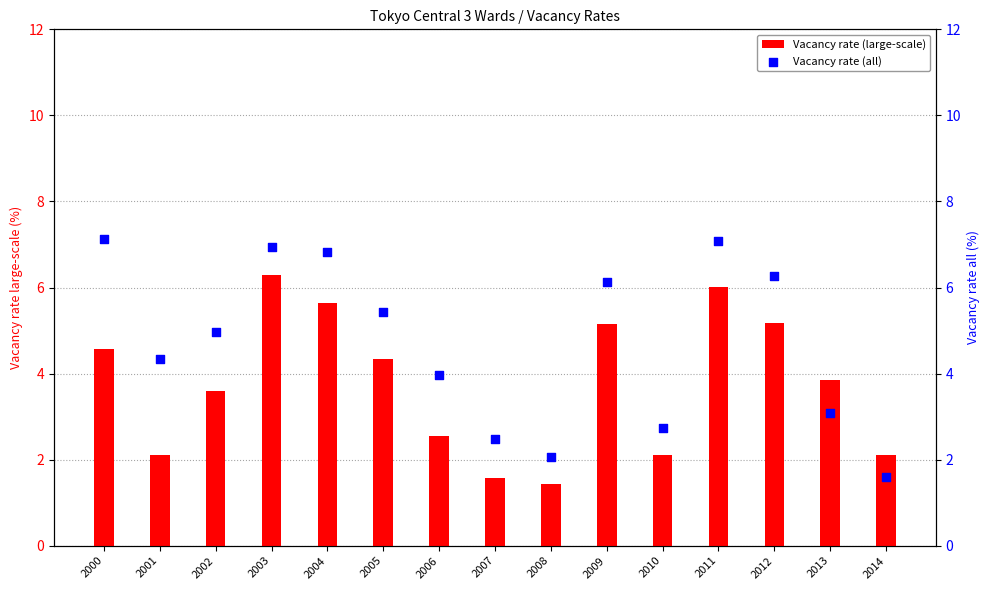

Which series has the widest spread of Y values?

Vacancy rate (all)